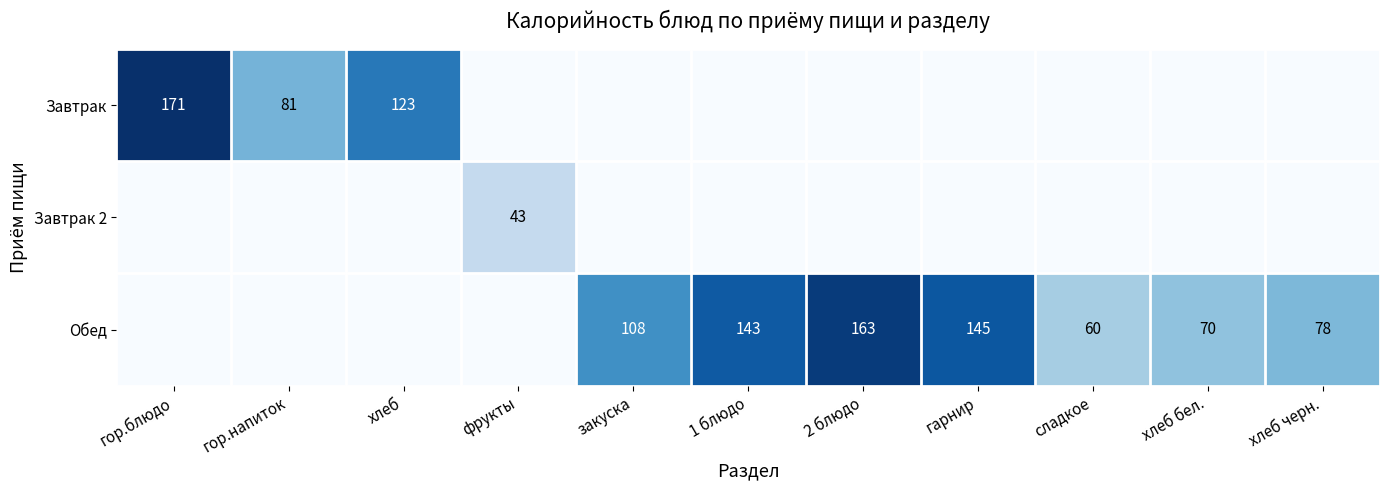

What is the difference between the Обед values at закуска and 2 блюдо?

55